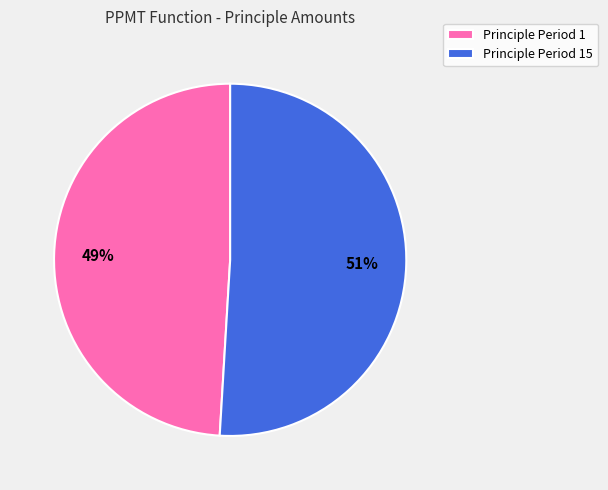

How many slices are in this pie chart?

2